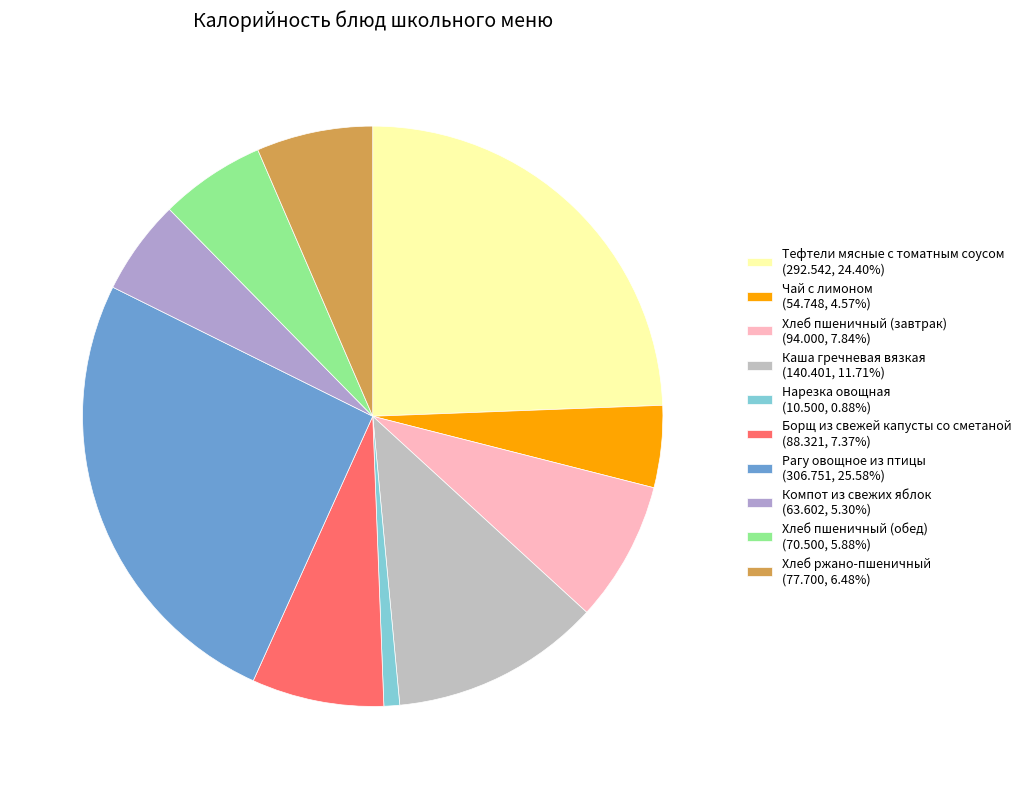

To the nearest percent, what portion does Борщ из свежей капусты со сметаной represent?

7%